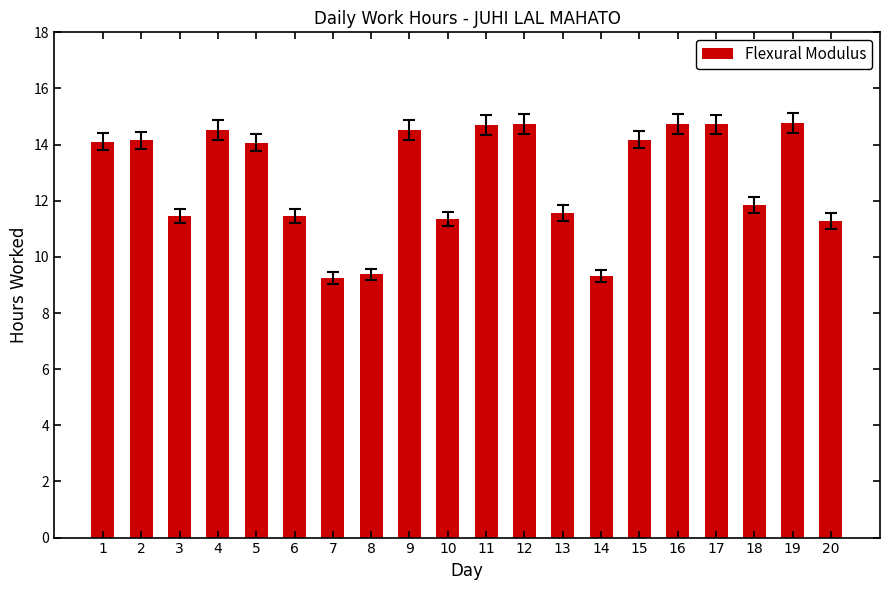

What is the value of the 17th bar from the left?

14.7